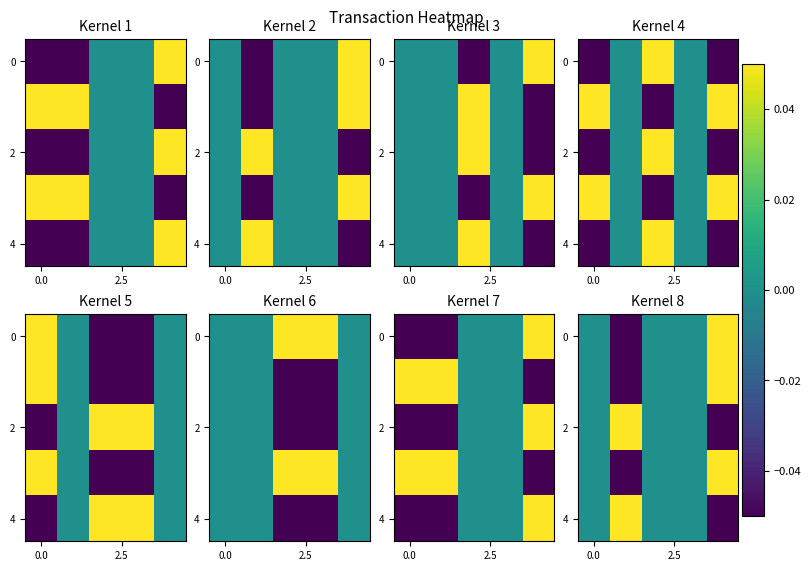

How many distinct data groups are displayed?

5